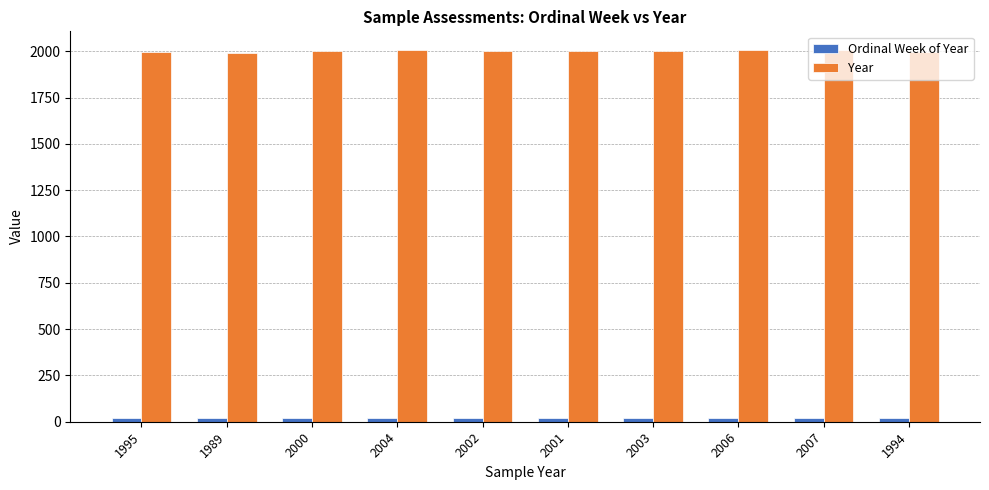

Which series has the widest spread of values?

Year